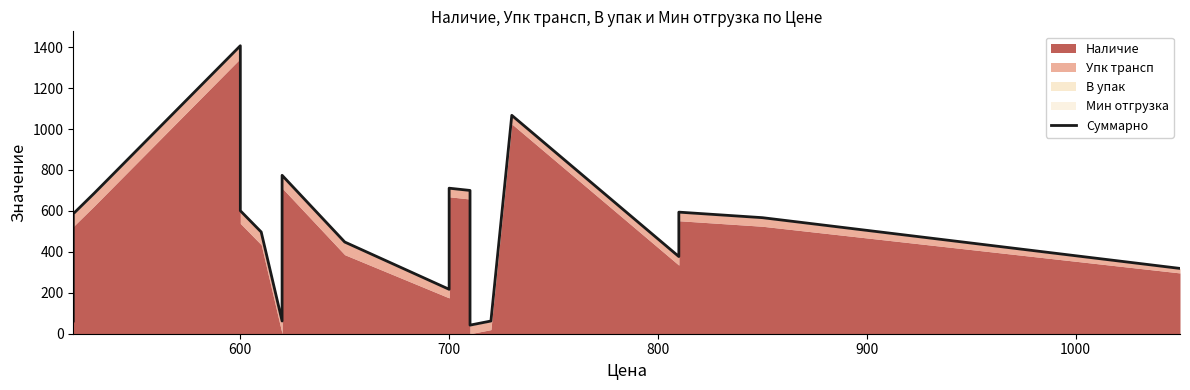

True or false: the data shows 13 at 12.

False